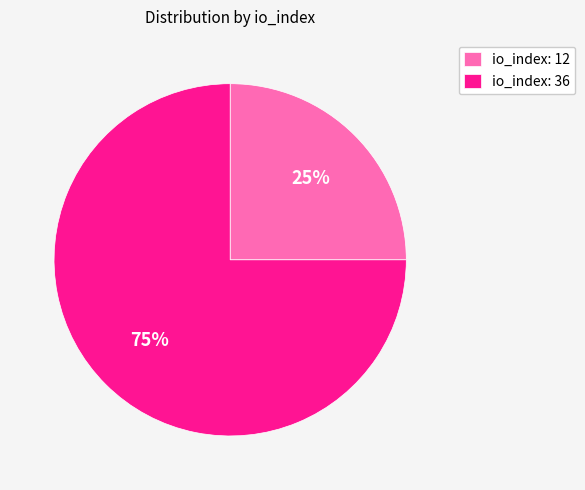

To the nearest percent, what is the difference between the io_index: 12 and io_index: 36 slice percentages?

50%